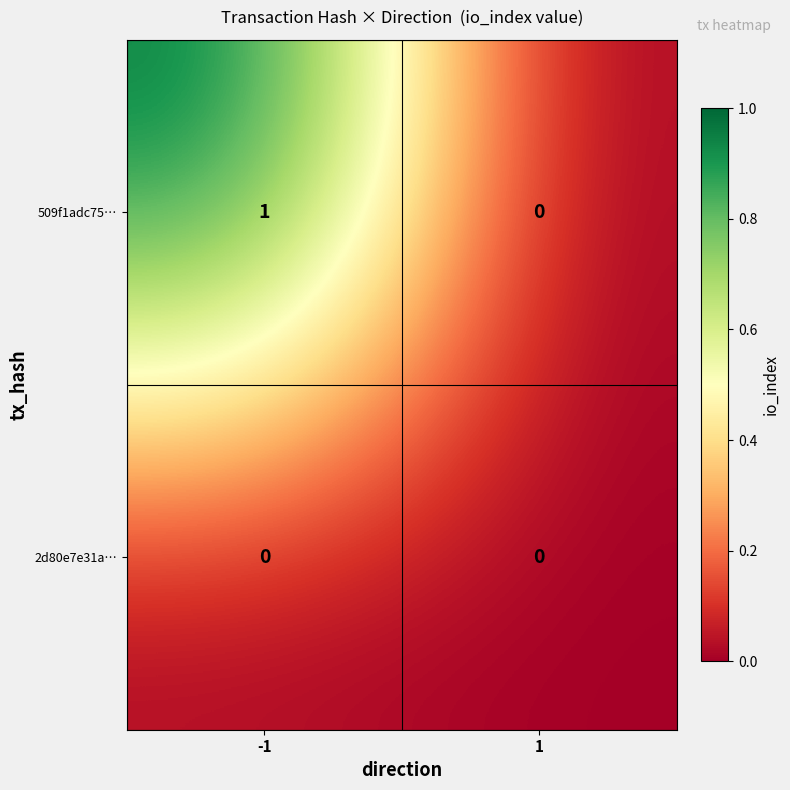

Is it true that 509f1adc75… equals 0 at 1?

True